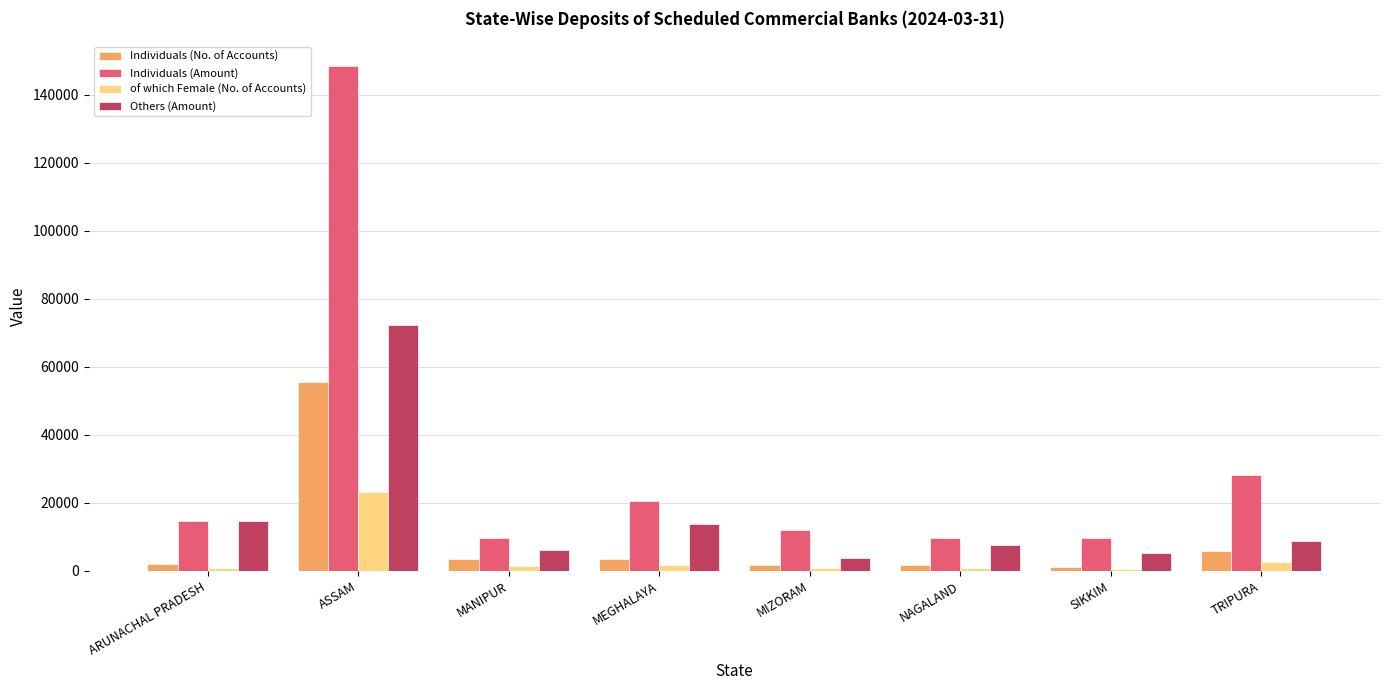

How many bars are there in each group?

4